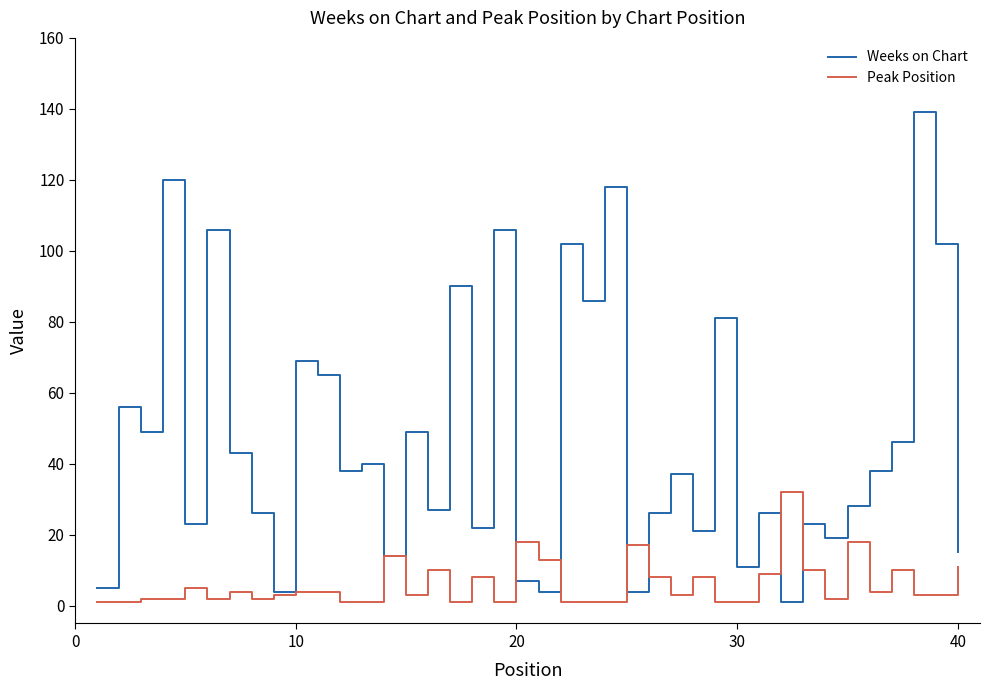

Which series has the widest spread of values?

Weeks on Chart